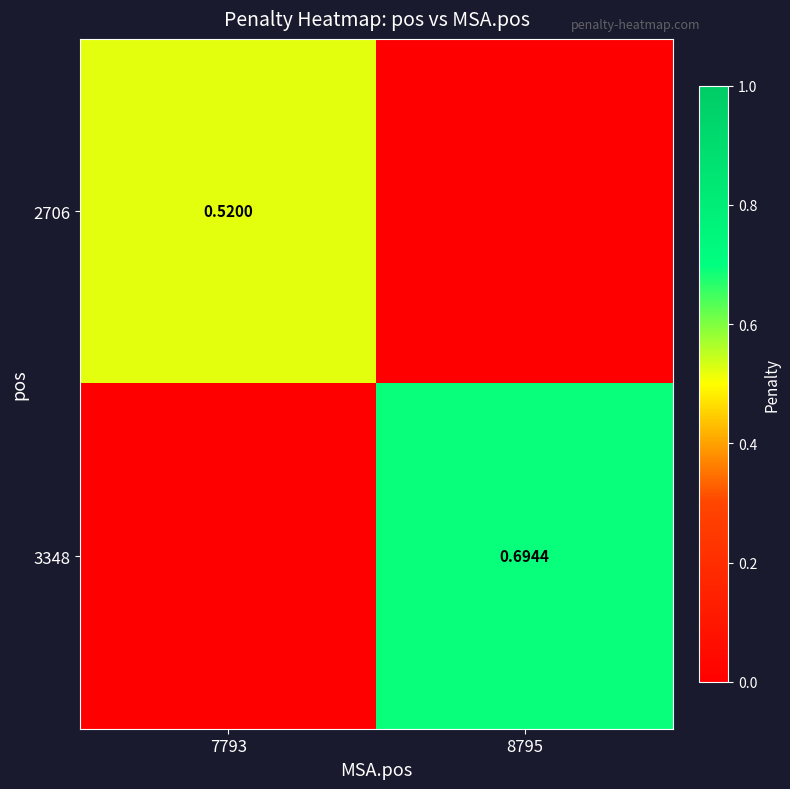

Is the value of 2706 at 7793 greater than the value of 3348 at 8795?

No